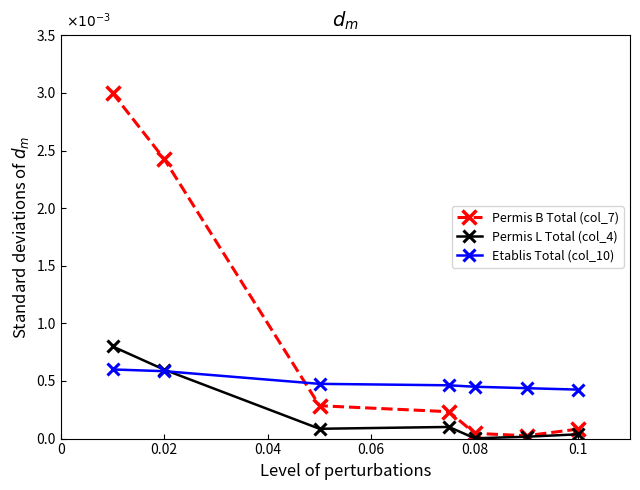

What is the label of the 3rd point from the right?

0.08